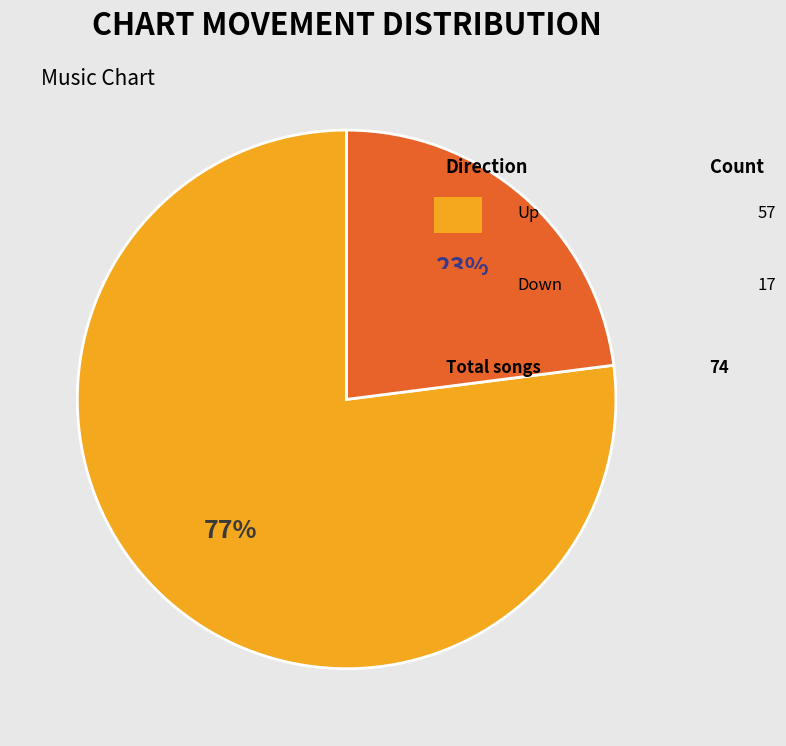

To the nearest percent, what is the average slice percentage?

50%